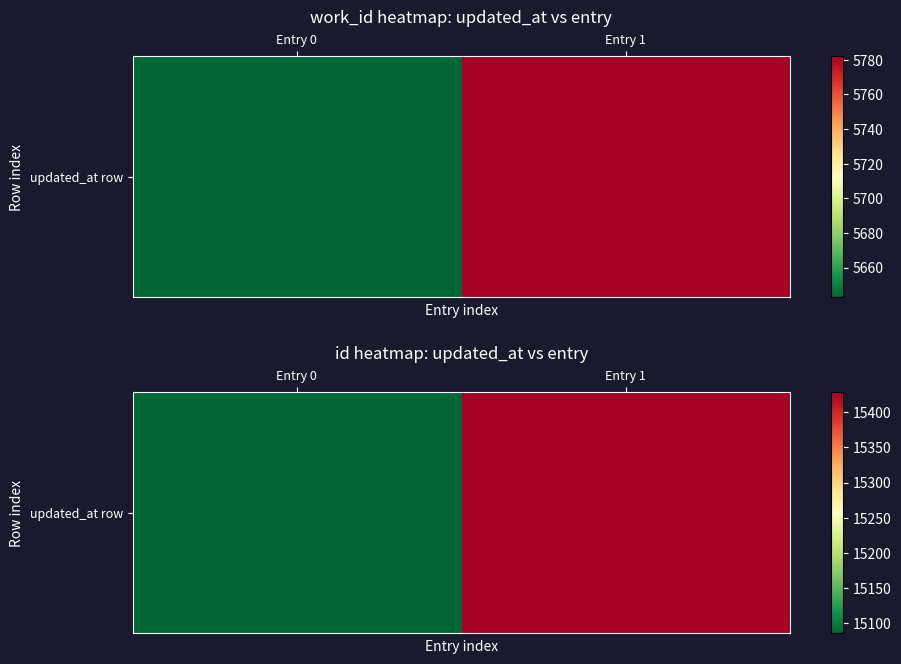

What is the sum of all values?

30514